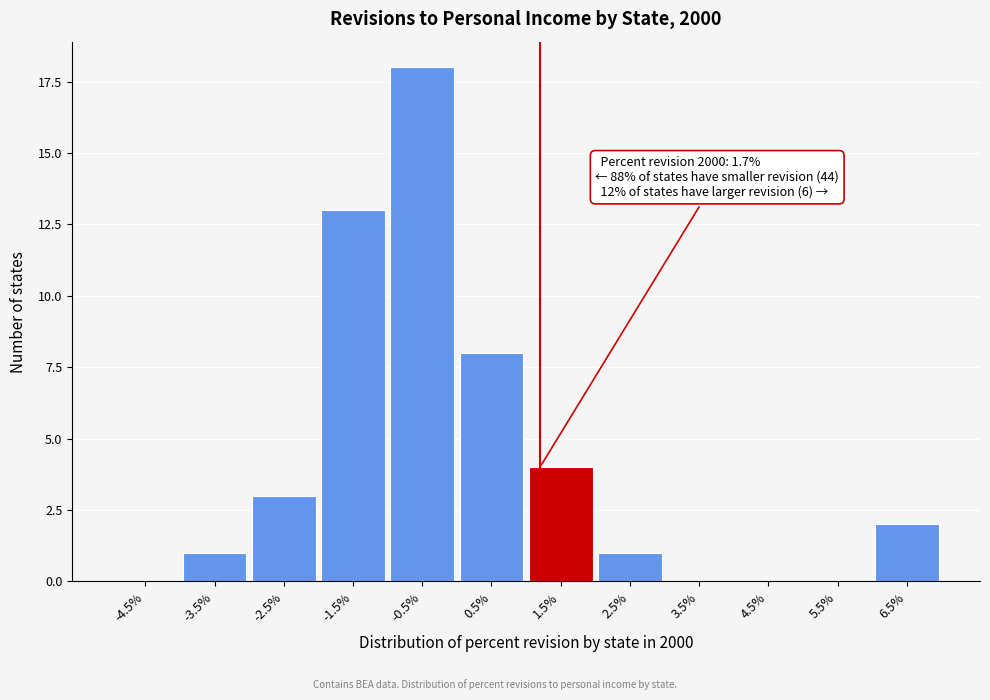

Reading right to left, list all the values displayed in this chart.

6.5%=2	5.5%=0	4.5%=0	3.5%=0	2.5%=1	1.5%=4	0.5%=8	-0.5%=18	-1.5%=13	-2.5%=3	-3.5%=1	-4.5%=0